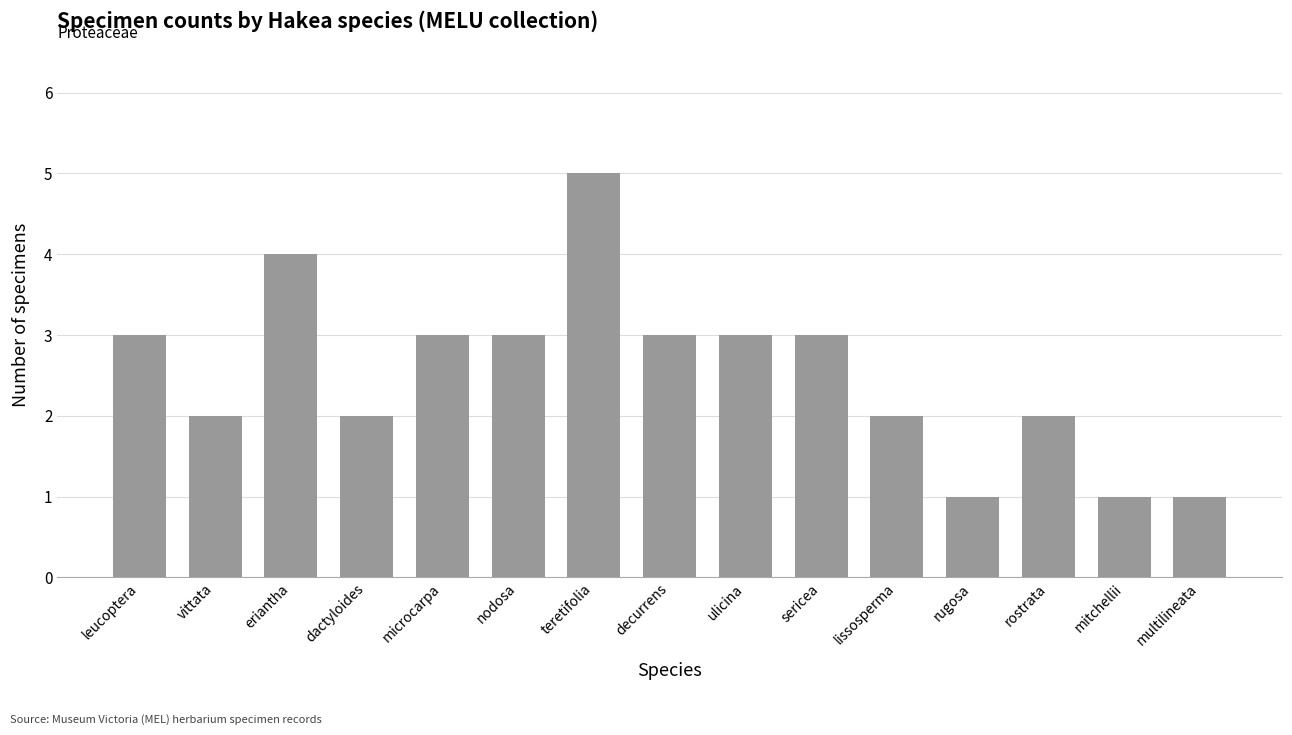

What is the maximum value shown in the chart?

5